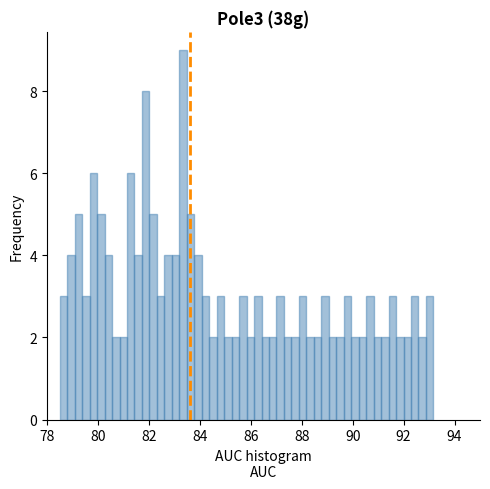

Read against the x-axis, roughly where is the centre of the tallest bar?

83.4